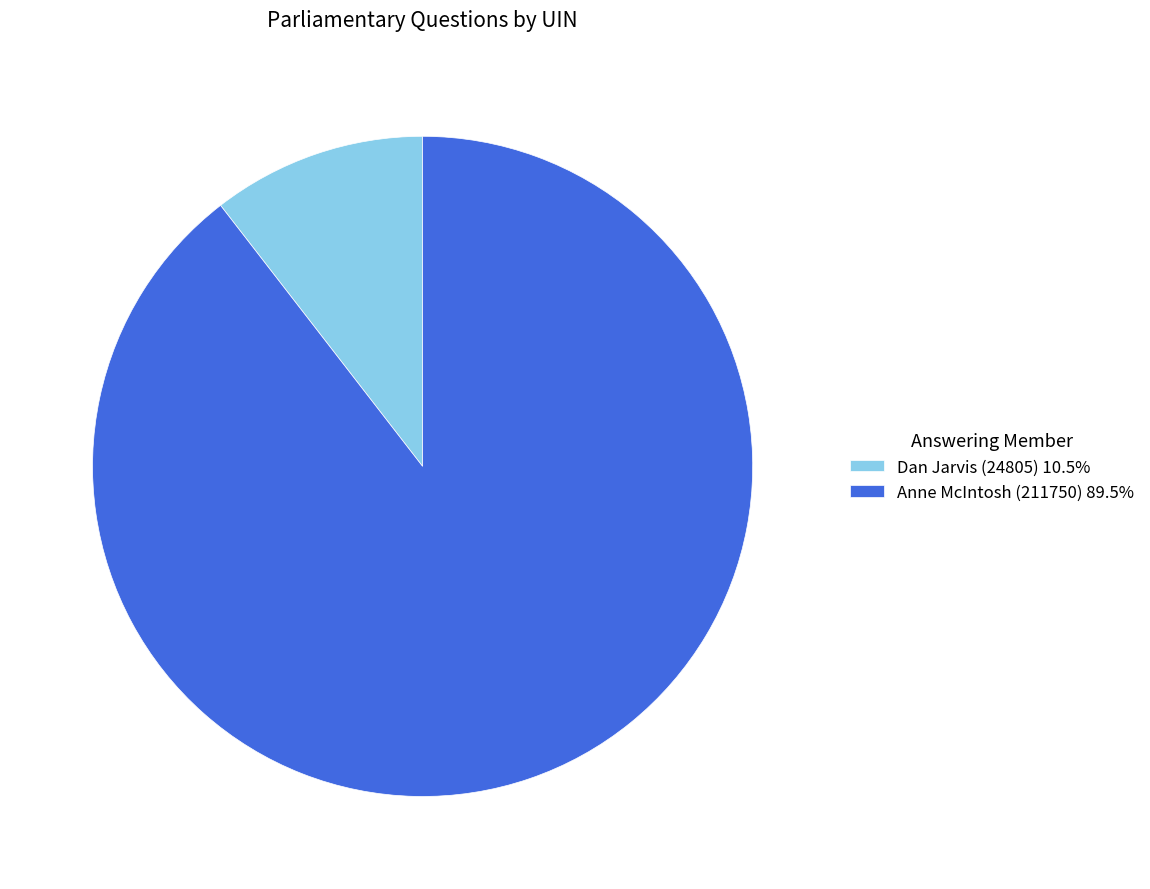

The Anne McIntosh (211750) slice represents 75% of the pie. True or false?

False